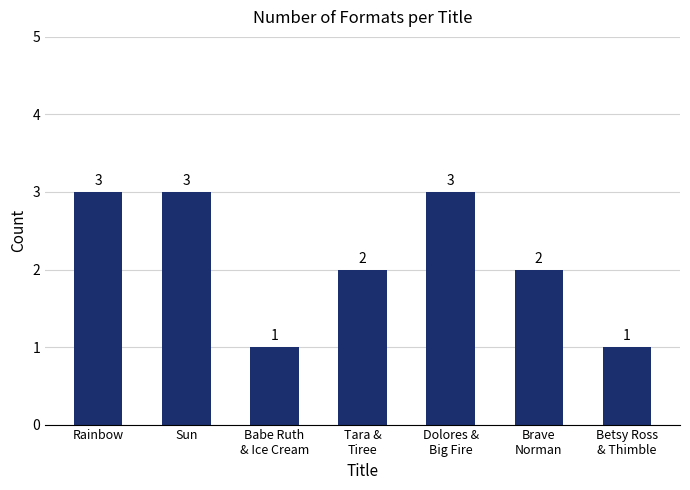

What is the label of the 2nd bar from the right?

Brave
Norman